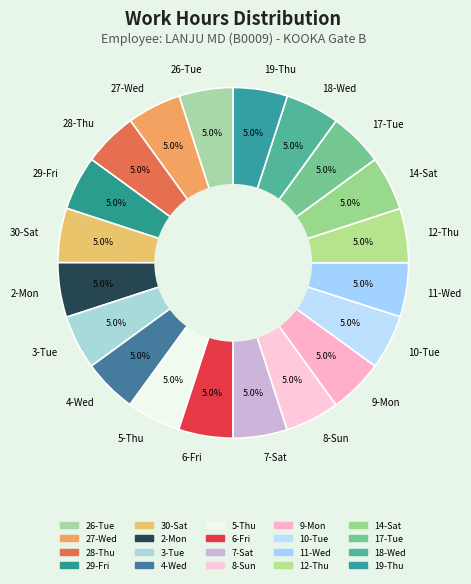

To the nearest percent, what percentage of the pie is 6-Fri?

5%